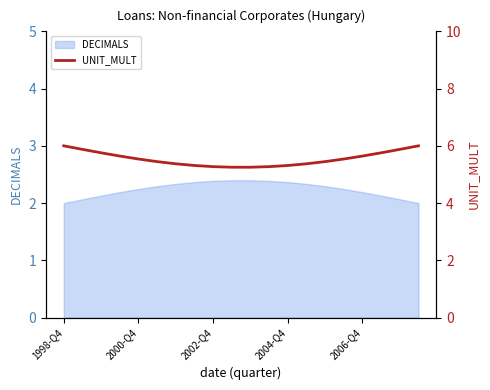

How many lines are shown in the chart?

1